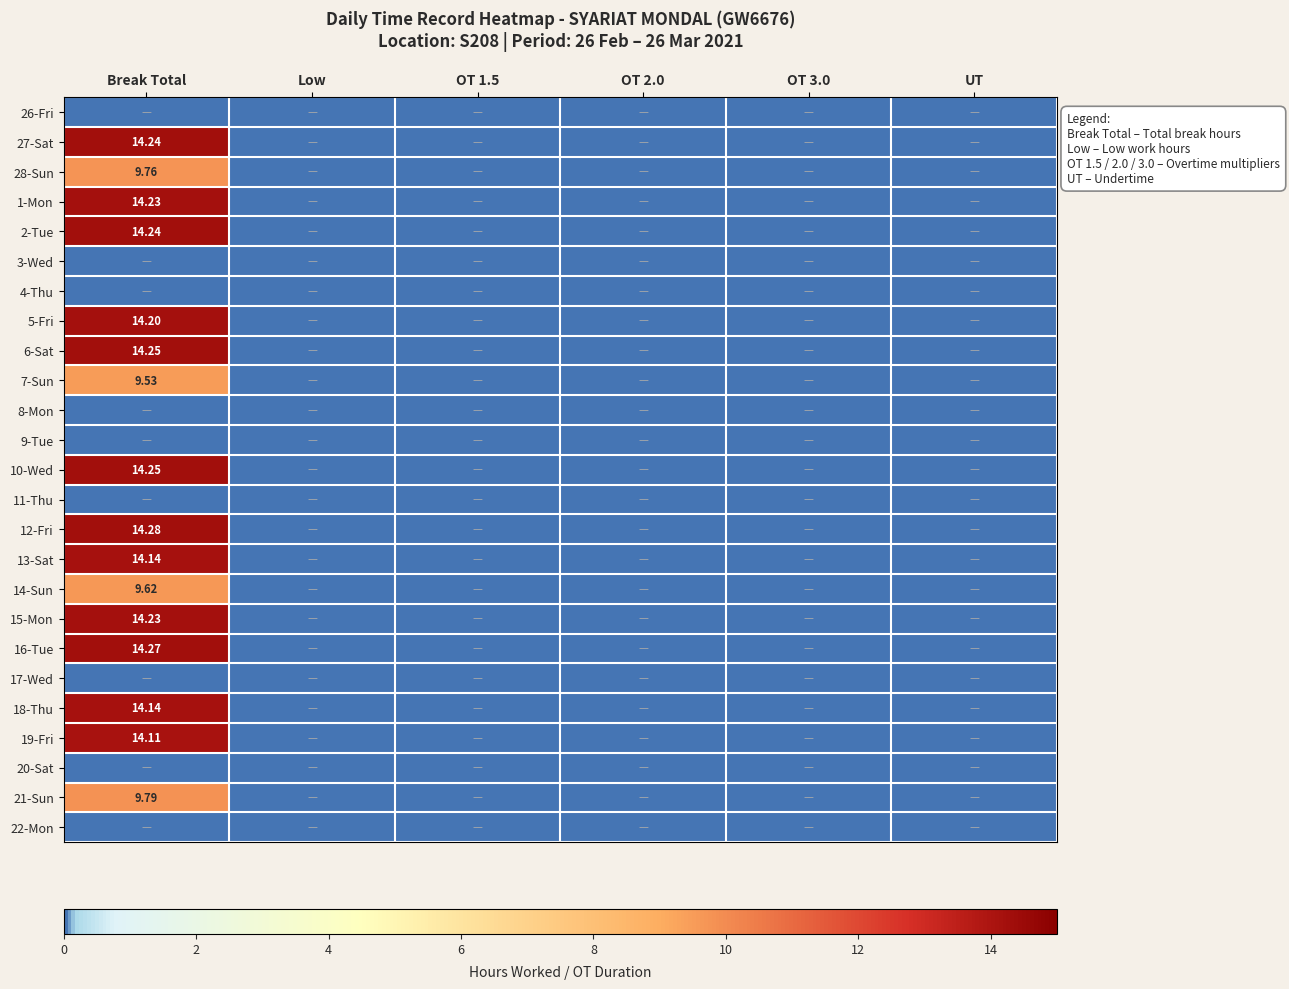

At how many categories does at least one series exceed 6?

1